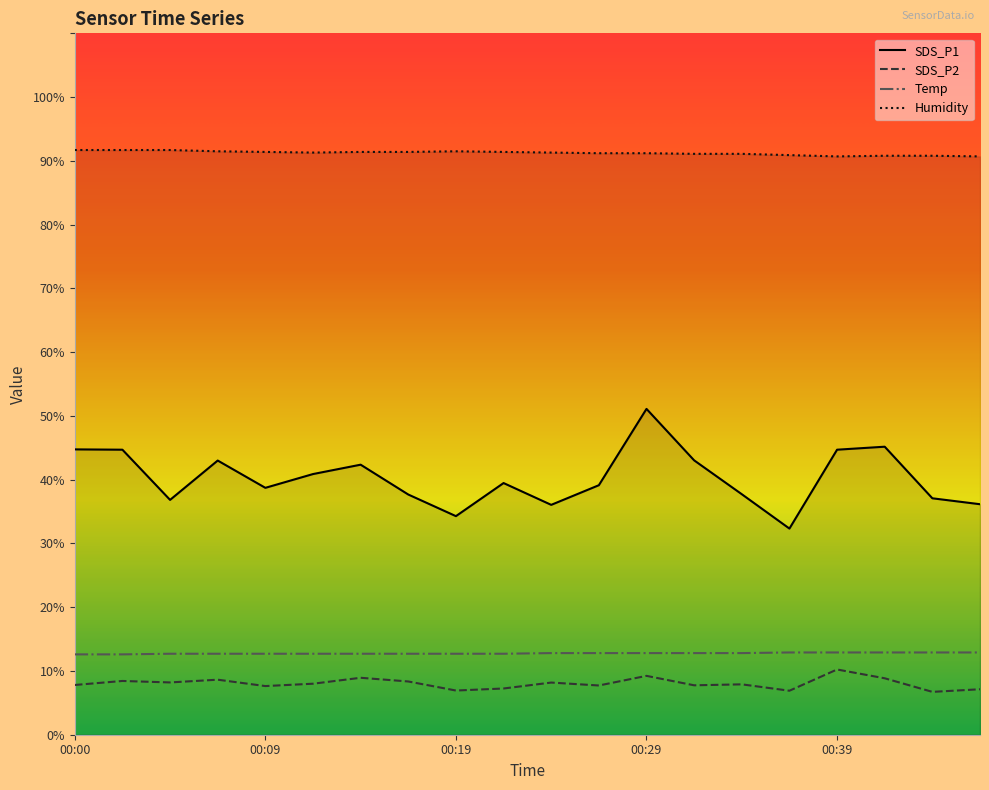

Where does the SDS_P1 series first go above 39?

00:00